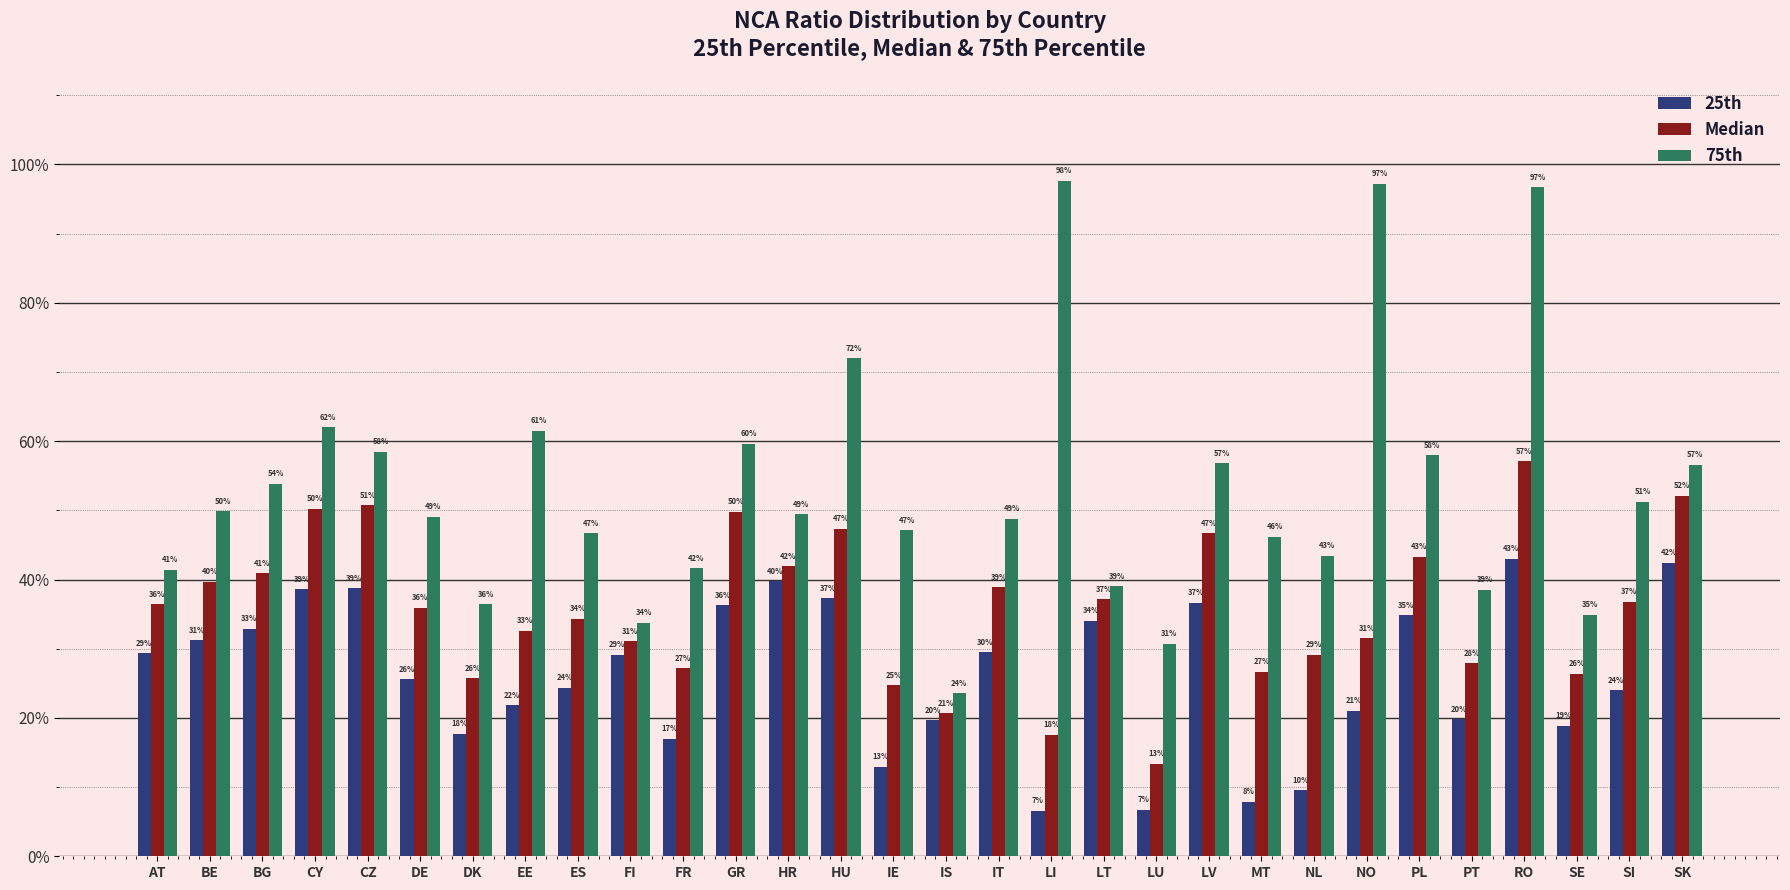

The 25th series shows 0.2 at PT. True or false?

True